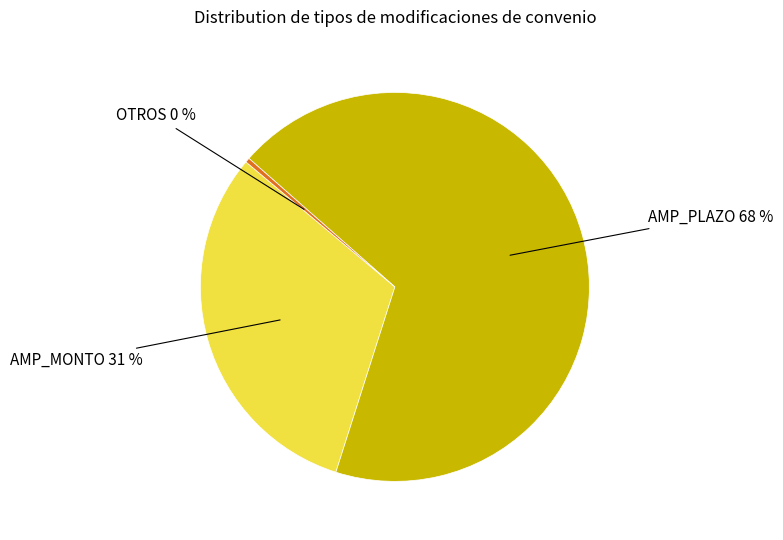

Is there a majority slice in this chart?

Yes